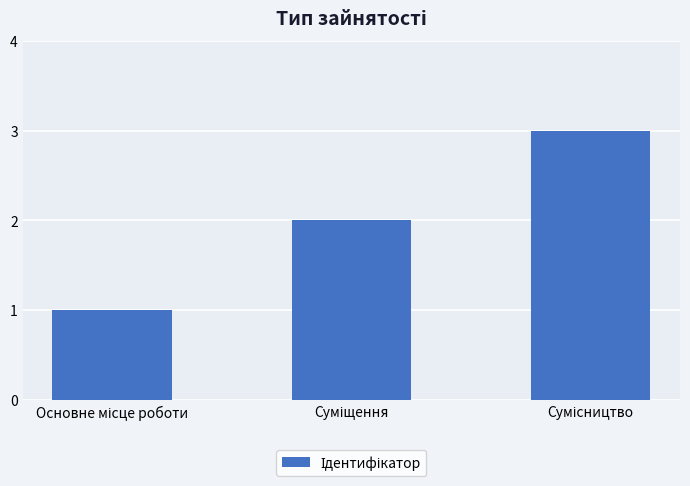

What is the sum of all values?

6